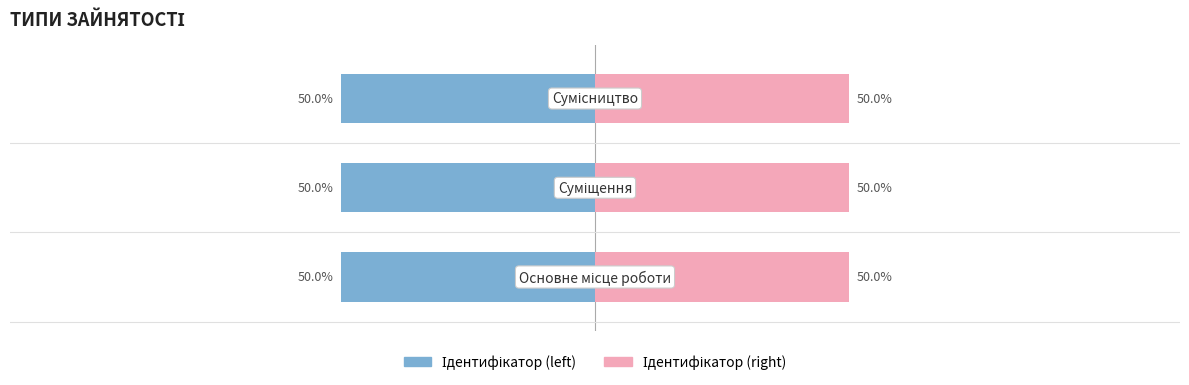

What are all the series names shown in the legend?

Ідентифікатор (left), Ідентифікатор (right)